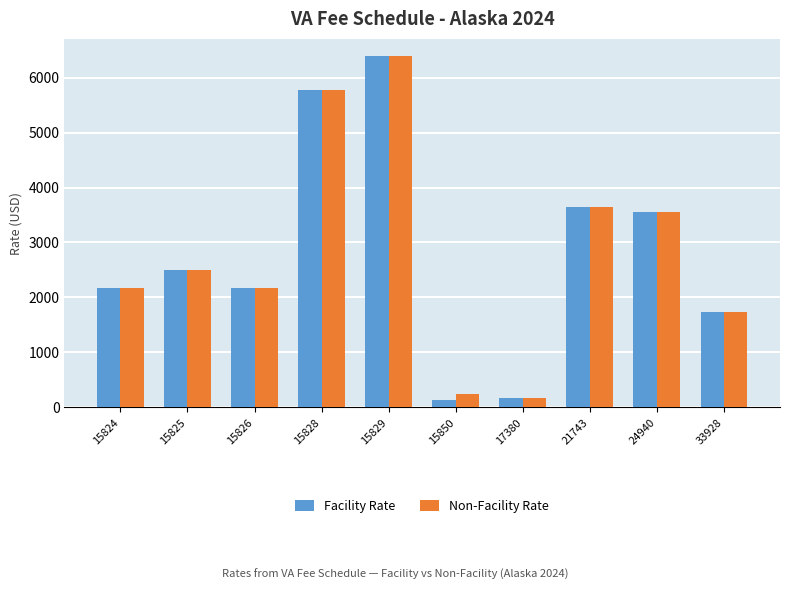

The value of Facility Rate at 15826 is 2180.5. True or false?

True